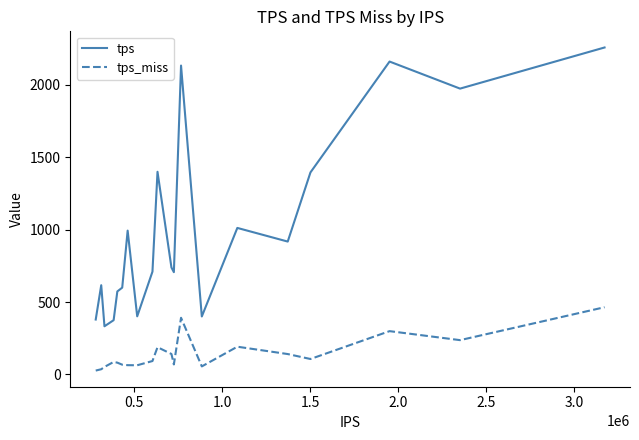

What is the difference between the maximum and minimum values in the tps series?

1925.2